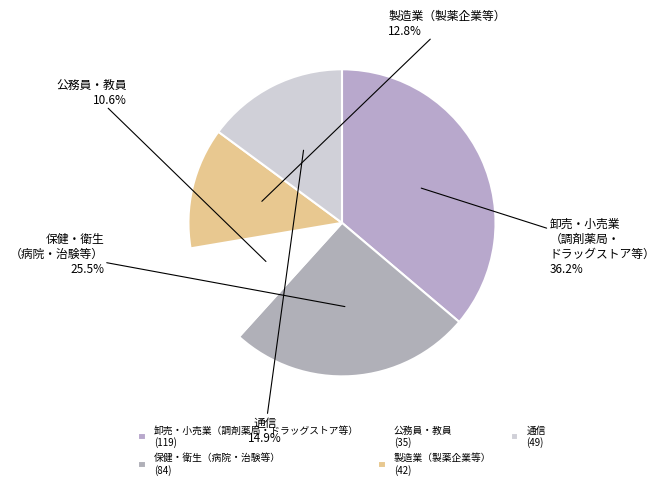

Count the number of slices in the pie.

5